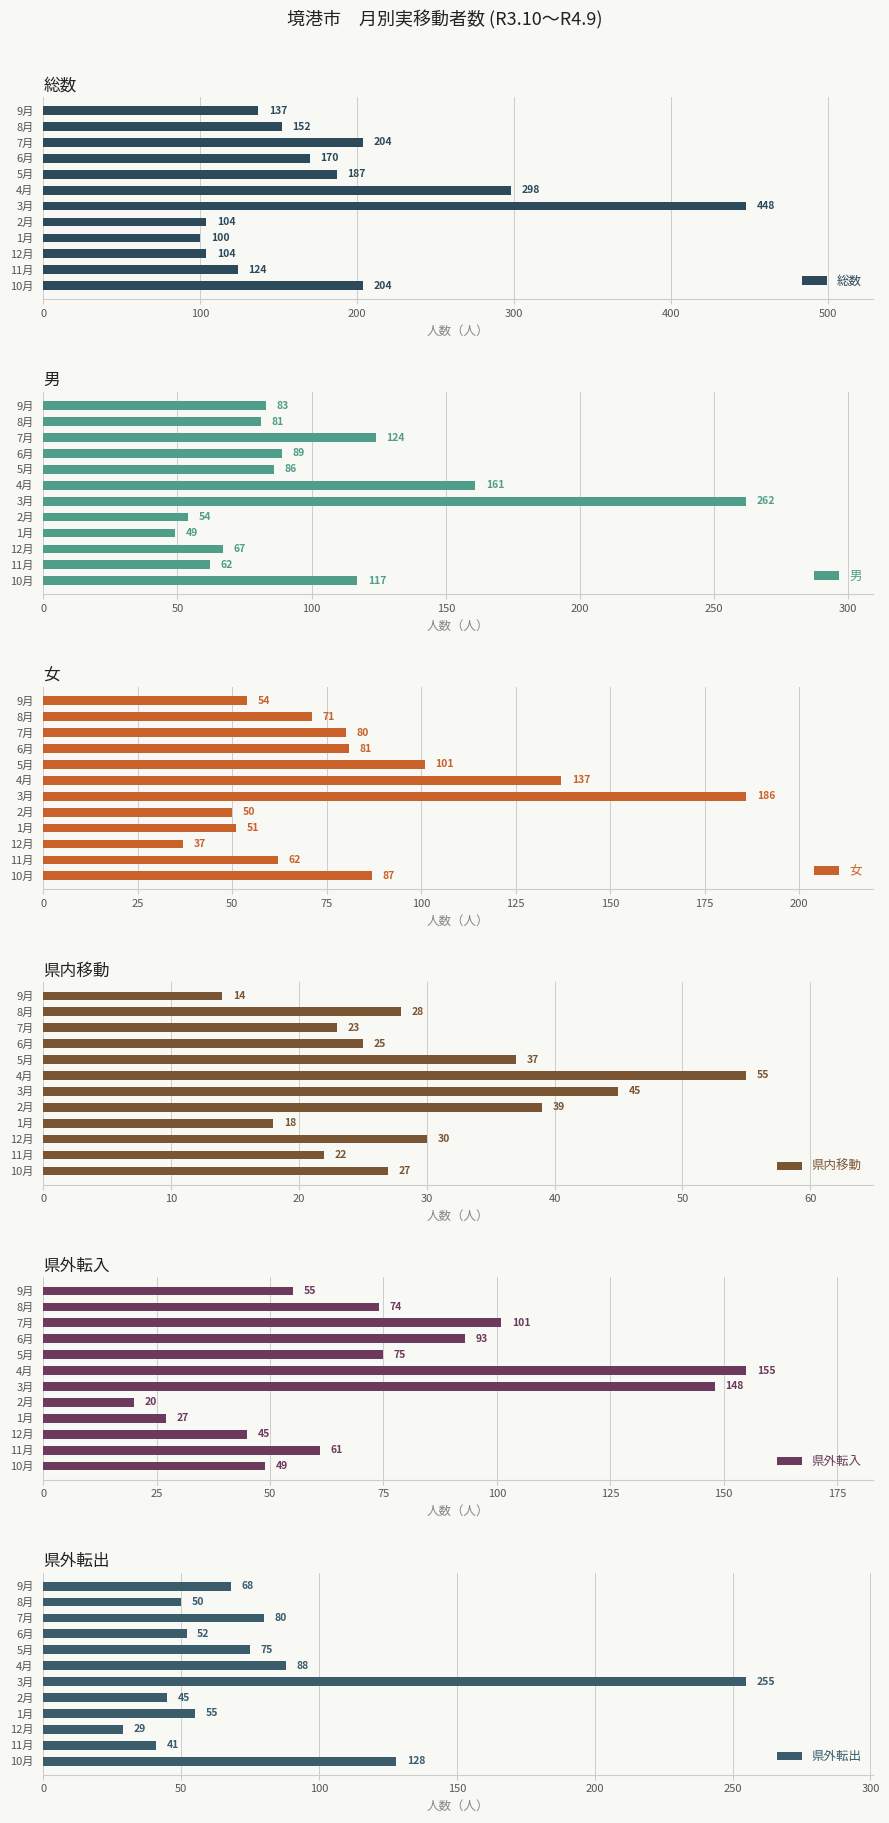

Which category has the lowest value in the 総数 series?

1月